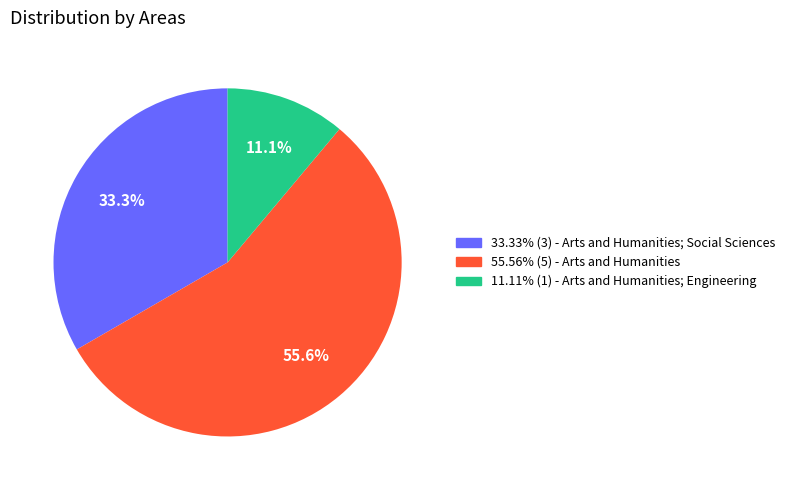

Combined, what portion of the pie is 55.56% (5) - Arts and Humanities and 11.11% (1) - Arts and Humanities; Engineering?

66.7%